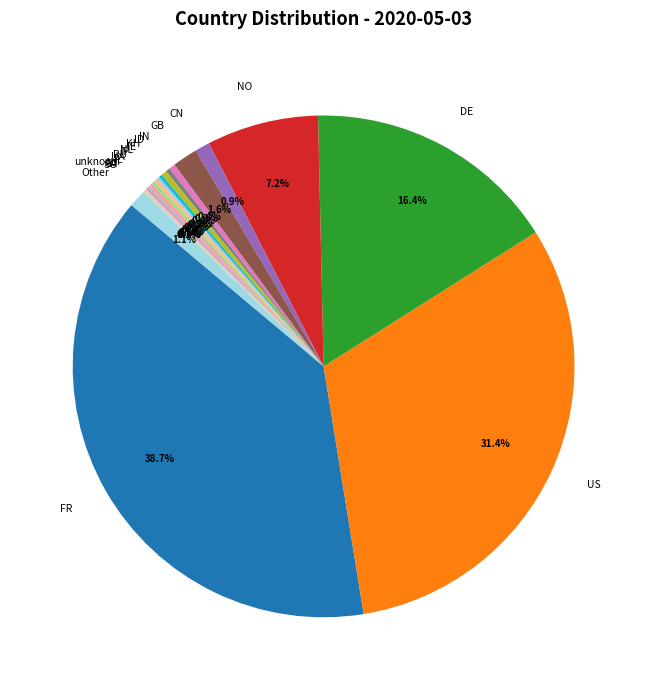

Which category has the biggest portion of the pie?

FR